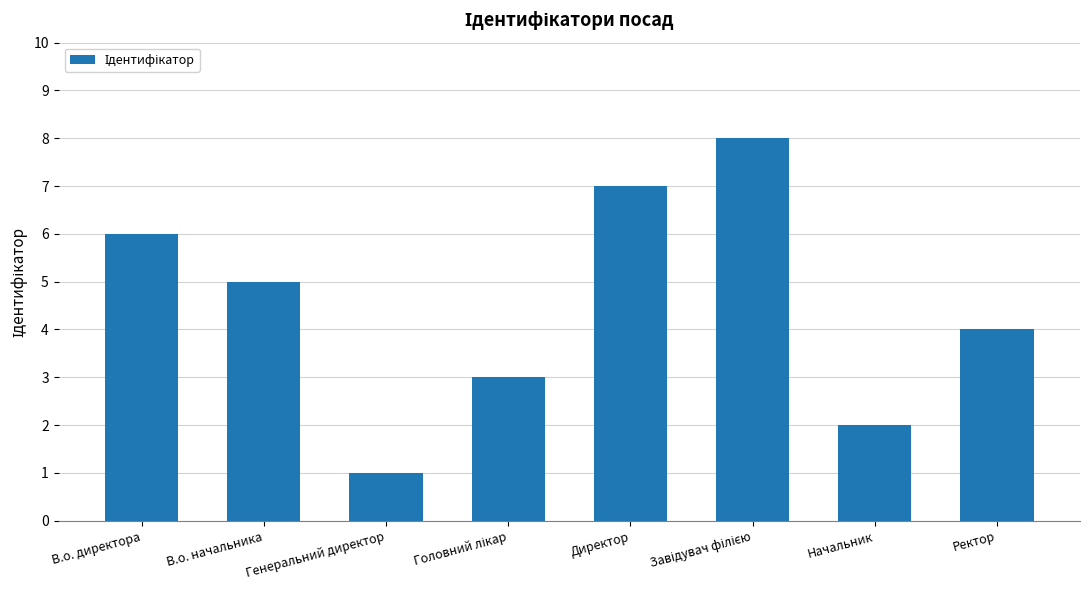

What is the smallest value displayed?

1